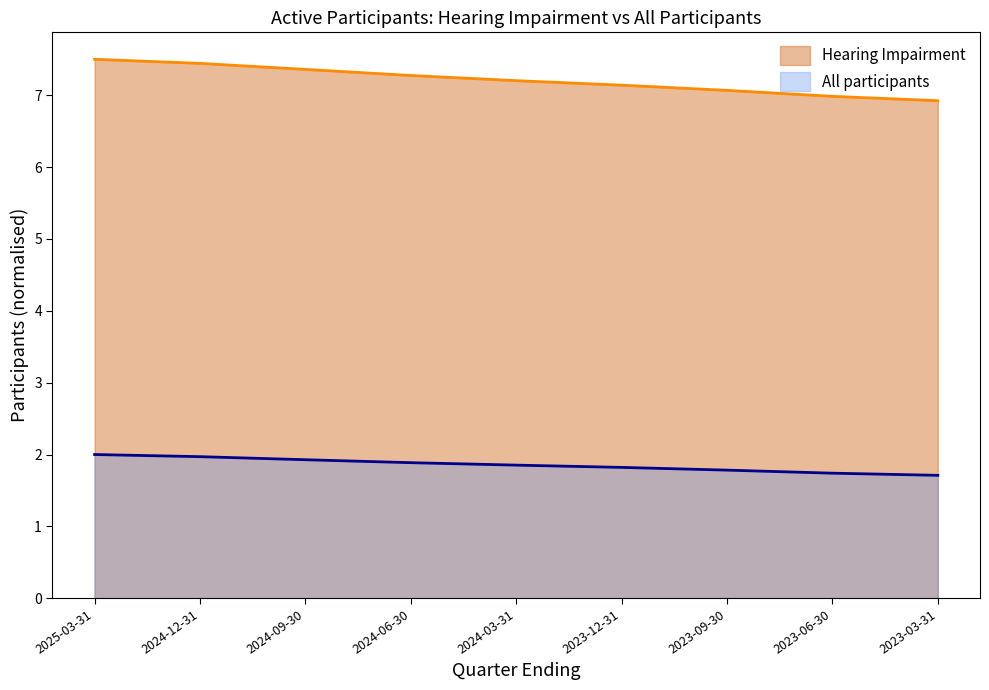

Rank the categories by All participants value from highest to lowest.

2025-03-31, 2024-12-31, 2024-09-30, 2024-06-30, 2024-03-31, 2023-12-31, 2023-09-30, 2023-06-30, 2023-03-31